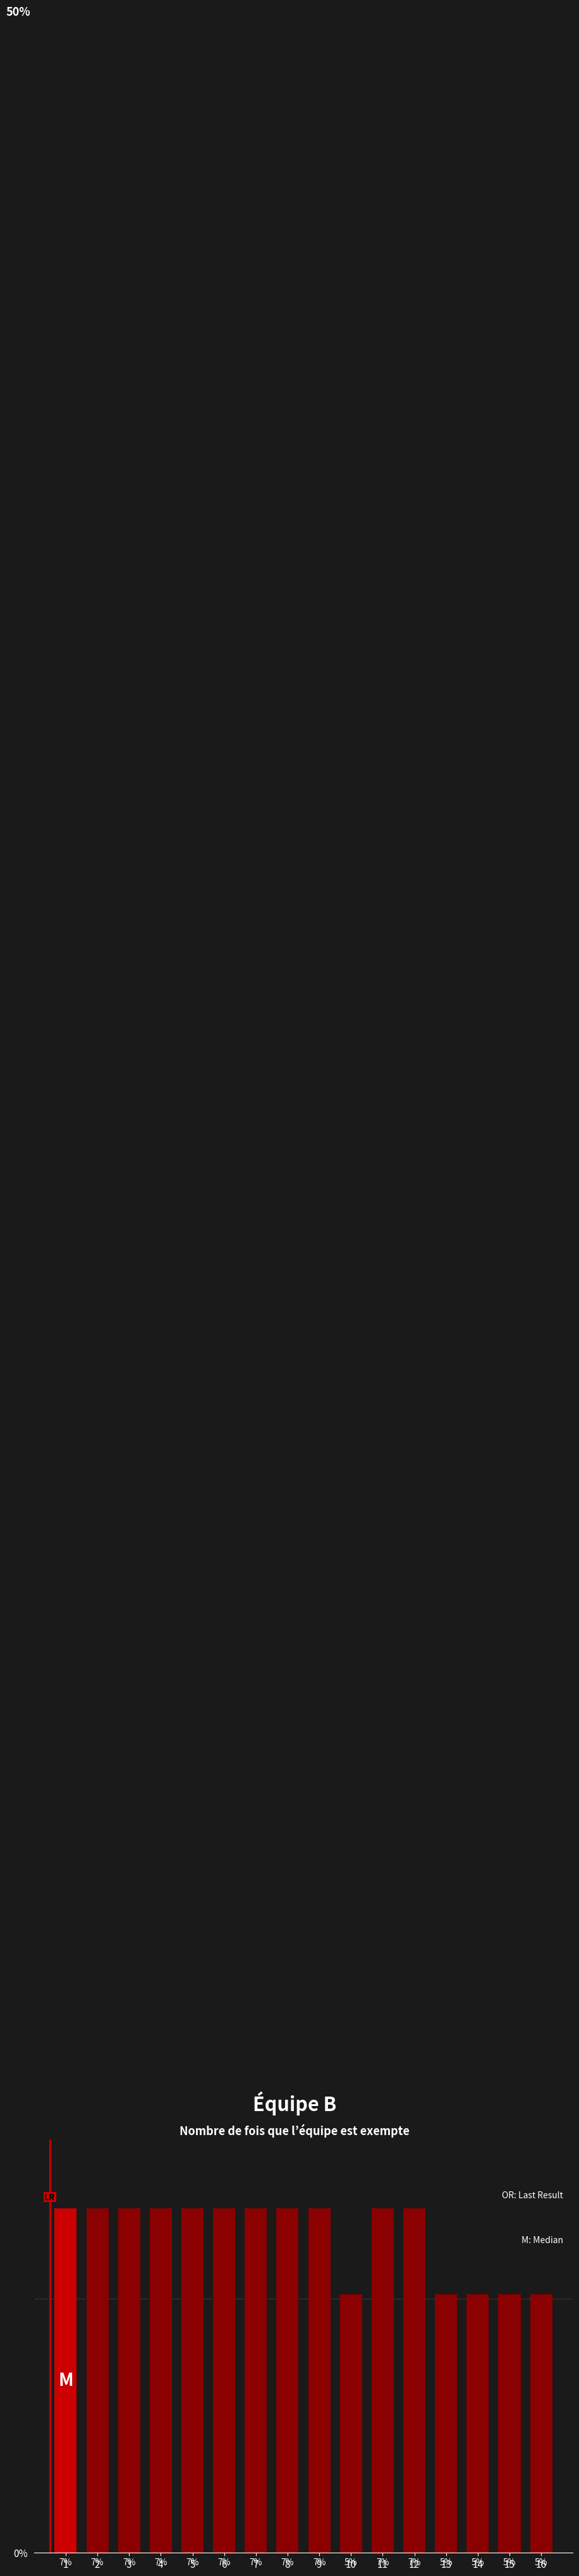

What is the smallest value displayed?

0.1